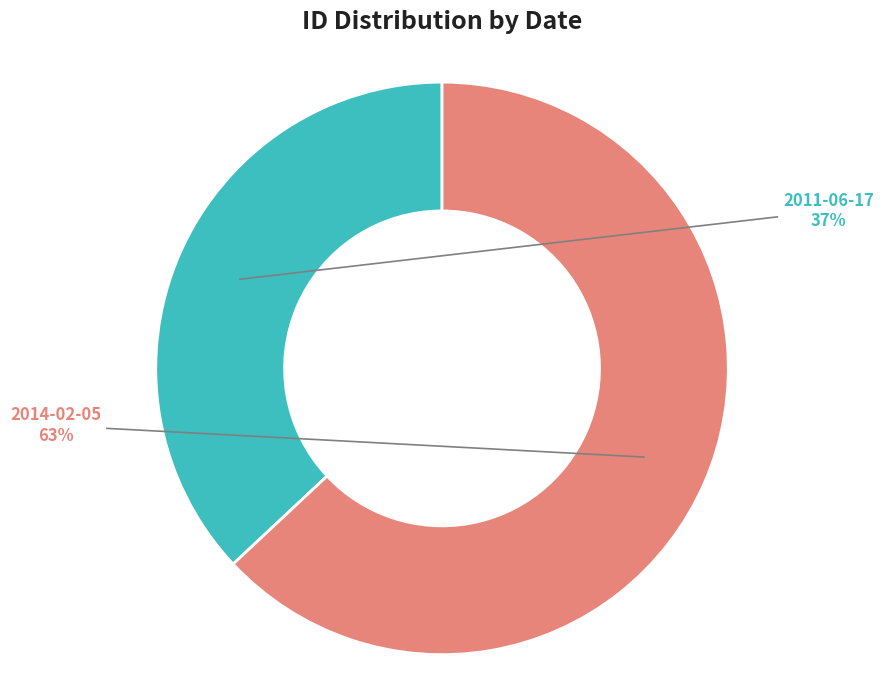

To the nearest percent, what is the difference between the largest and smallest slice percentages?

26%